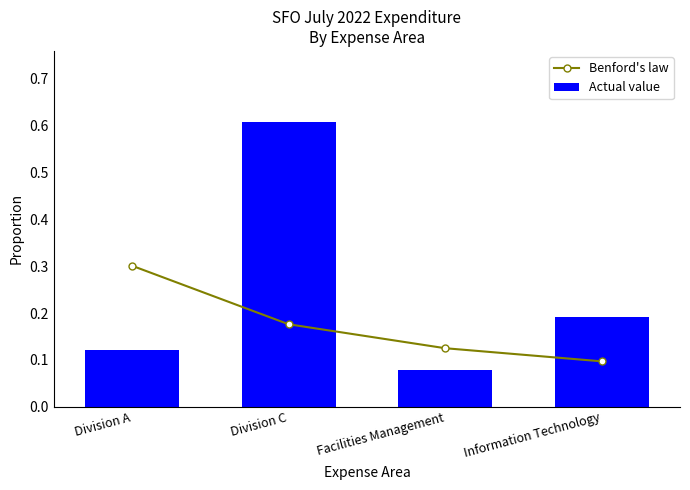

What is the lowest value of the Benford's law series?

0.1